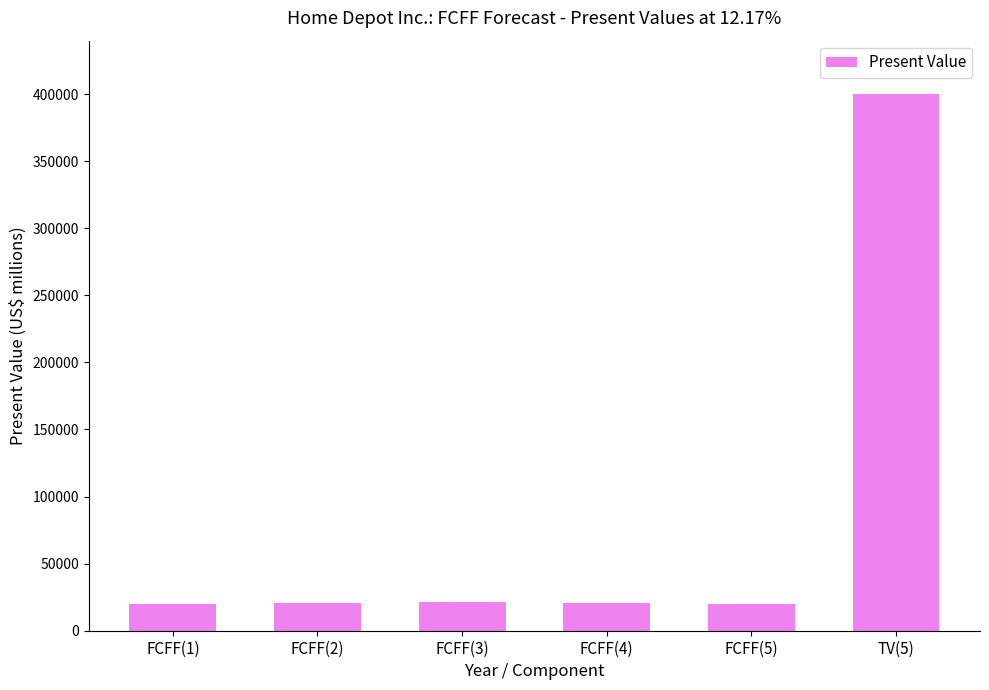

What is the label of the 5th bar from the left?

FCFF(5)